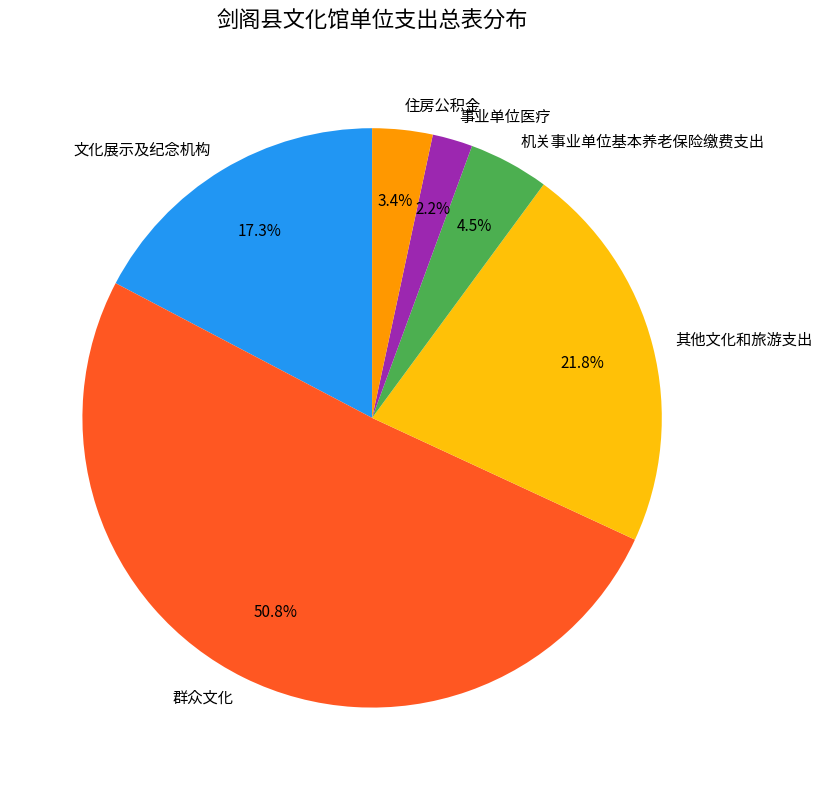

Which slice represents more than half of the pie?

群众文化